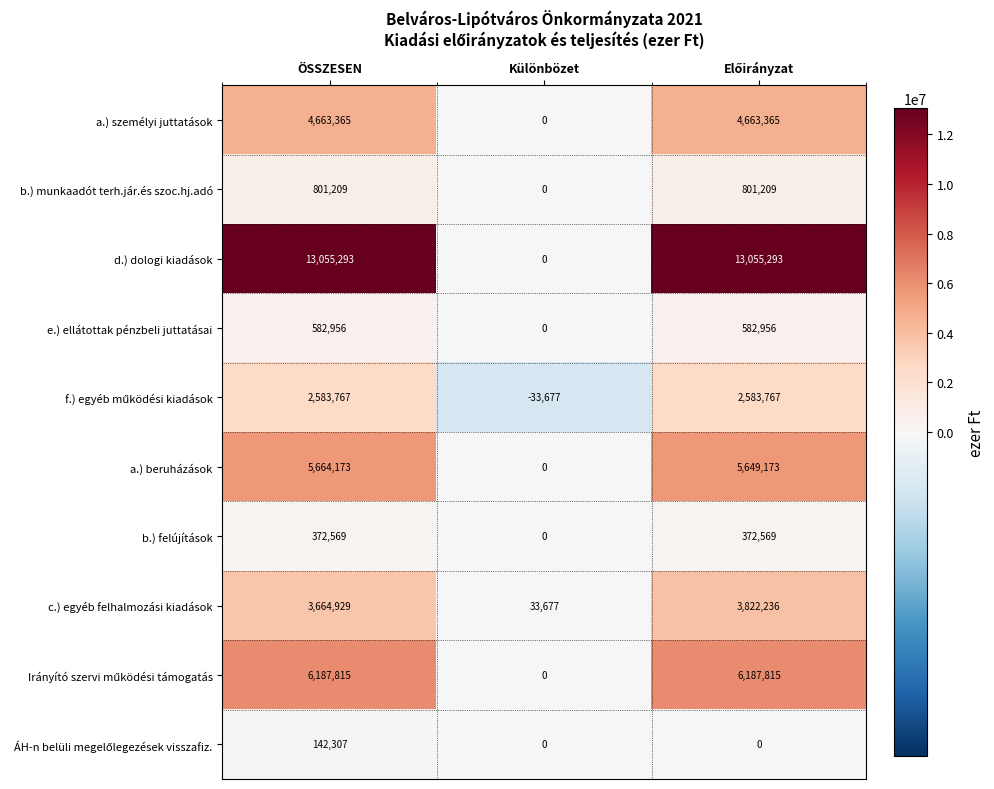

What is the sum of all a.) személyi juttatások values?

9326730